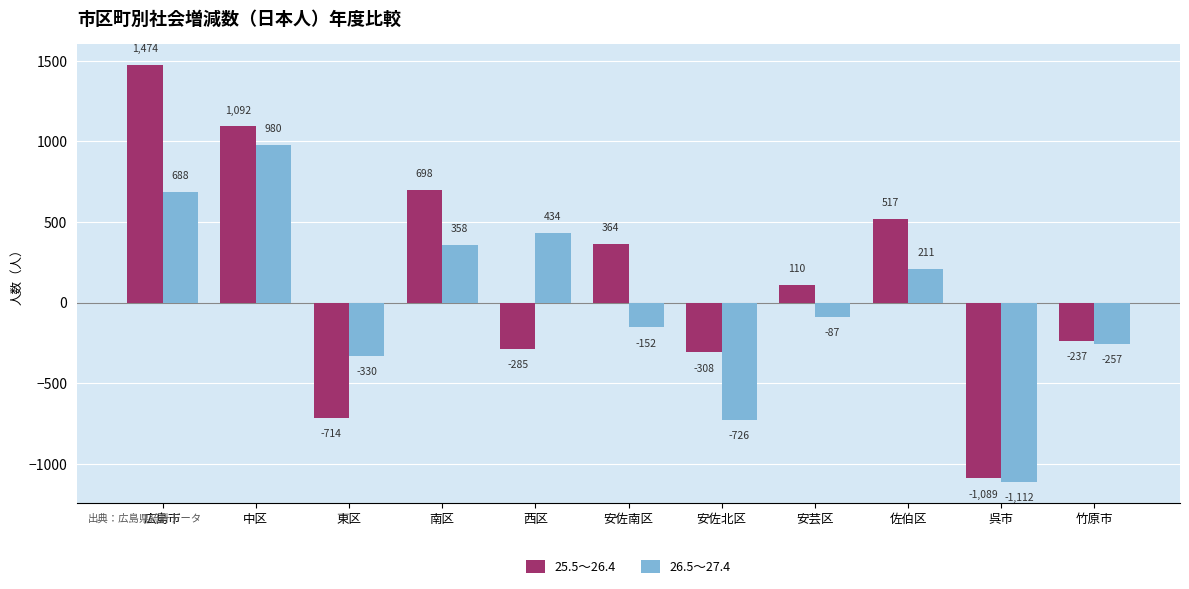

The value of 26.5～27.4 at 西区 is 740. True or false?

False